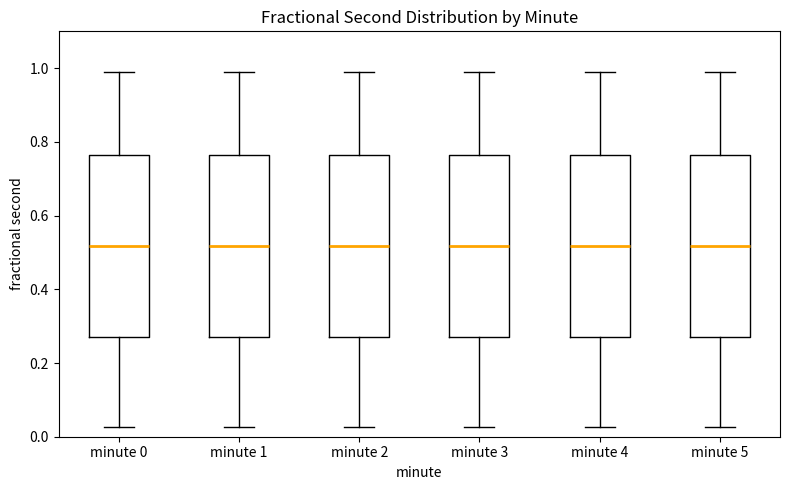

Reading left to right, transcribe this box plot: for each box, give where its median line is, the range the box spans, and where its two whiskers end, as read against the y-axis. The values are not printed on the chart, so give them approximately, as read against the axis.

minute 0: median 0.52, box 0.28 to 0.76, whiskers 0.02 to 0.98
minute 1: median 0.52, box 0.28 to 0.76, whiskers 0.02 to 0.98
minute 2: median 0.52, box 0.28 to 0.76, whiskers 0.02 to 0.98
minute 3: median 0.52, box 0.28 to 0.76, whiskers 0.02 to 0.98
minute 4: median 0.52, box 0.28 to 0.76, whiskers 0.02 to 0.98
minute 5: median 0.52, box 0.28 to 0.76, whiskers 0.02 to 0.98